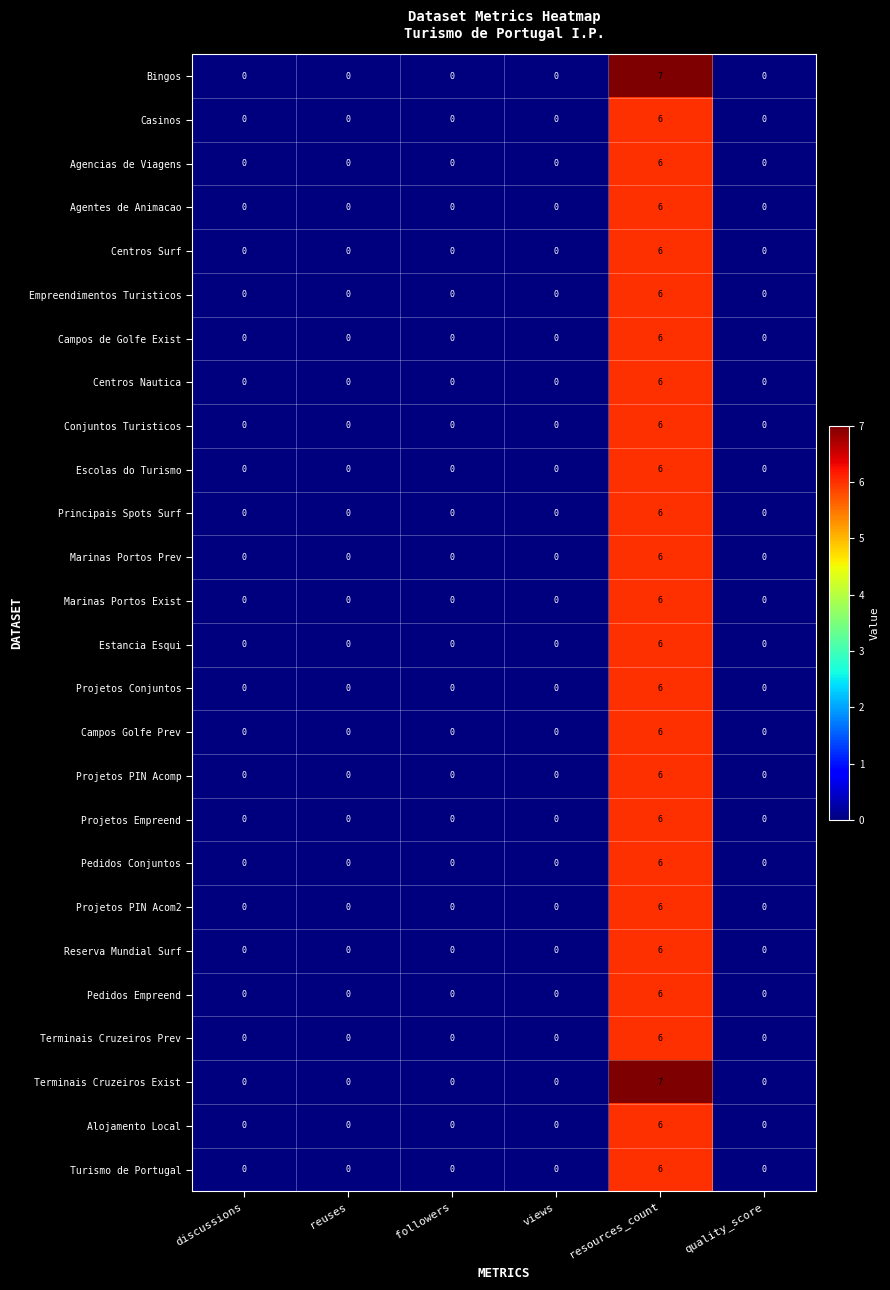

At which category is the sum across all series the highest?

resources_count